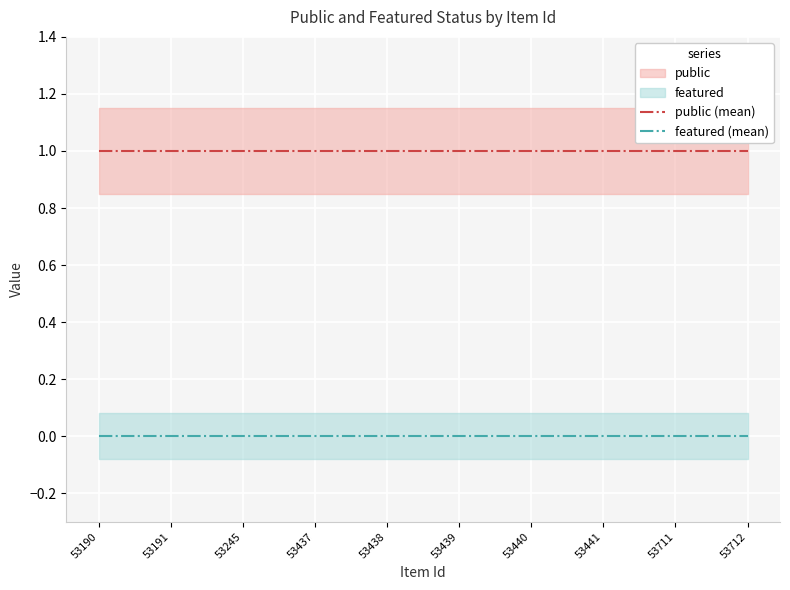

Which category has the lowest value in the public series?

53190